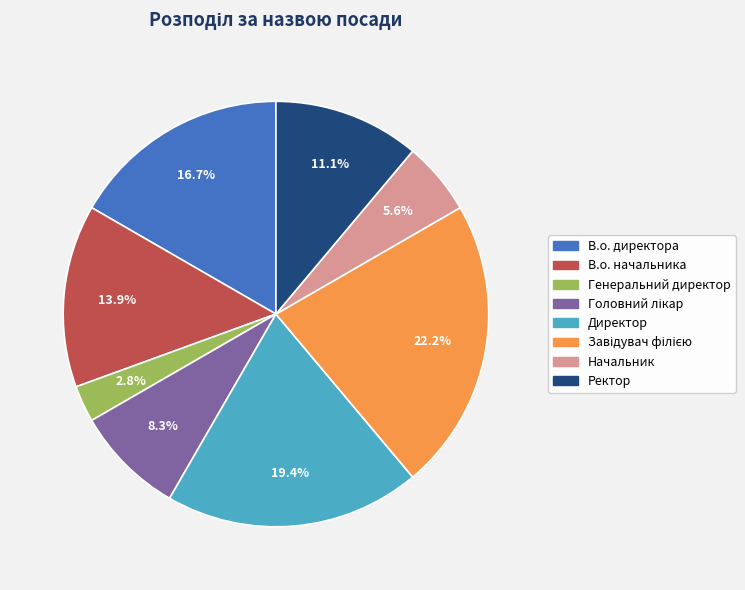

To the nearest percent, what is the difference between the largest and smallest slice percentages?

19%